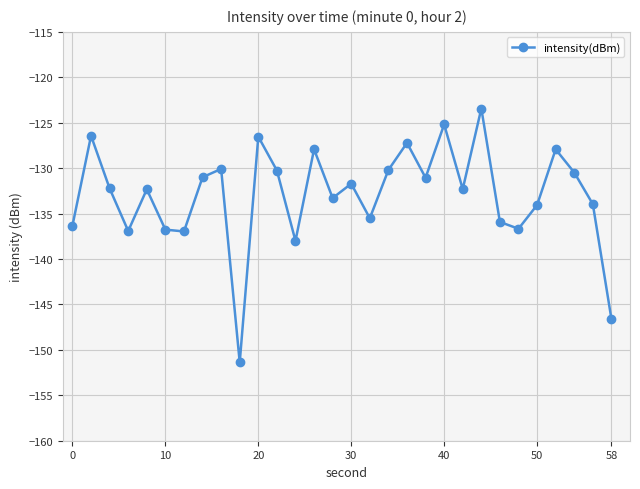

What is the difference between the maximum and minimum values?

27.9